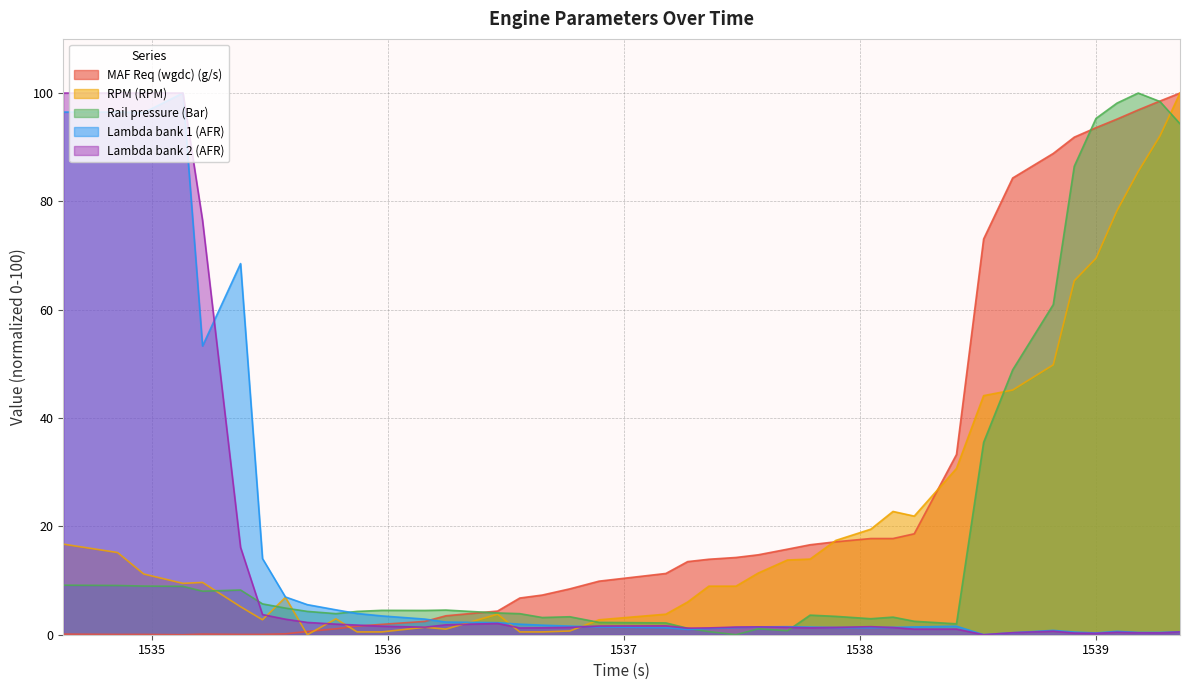

Reading left to right, list all the values displayed in this chart.

RPM (RPM): 16.7	15.2	11.2	9.5	9.7	5.2	2.8	6.9	0.0	2.9	0.5	0.5	1.4	1.0	3.8	0.5	0.5	0.7	2.8	3.8	6.0	9.0	9.0	11.4	13.8	14.0	17.4	19.5	22.8	21.9	30.7	44.1	45.2	49.8	65.3	69.5	78.3	85.5	92.1	100.0
Rail pressure (Bar): 9.1	9.1	9.0	8.9	8.0	8.3	5.7	4.9	4.3	3.9	4.3	4.5	4.5	4.6	4.0	3.9	3.2	3.3	2.3	2.2	1.2	0.6	0.0	1.1	0.7	3.6	3.4	3.0	3.2	2.5	2.0	35.5	48.9	60.9	86.5	95.3	98.1	100.0	98.4	94.3
MAF Req (wgdc) (g/s): 0.1	0.1	0.1	0.0	0.1	0.1	0.1	0.2	0.6	1.1	1.6	1.9	2.5	3.5	4.4	6.8	7.3	8.5	9.9	11.3	13.5	13.9	14.3	14.8	15.8	16.6	17.2	17.8	17.8	18.6	33.3	73.1	84.3	88.9	91.9	93.6	95.2	96.9	98.5	100.0
Lambda bank 1 (AFR): 96.5	96.5	96.4	100.0	53.3	68.5	14.1	7.0	5.6	4.6	3.9	3.5	2.9	2.3	2.2	1.9	1.8	1.6	1.4	1.3	1.0	1.2	1.3	1.4	1.5	1.4	1.3	1.3	1.4	1.4	1.6	0.0	0.4	0.8	0.5	0.3	0.6	0.4	0.4	0.5
Lambda bank 2 (AFR): 100.0	100.0	100.0	100.0	76.5	16.1	3.7	2.9	2.3	2.0	1.8	1.6	1.4	1.8	2.1	1.2	1.3	1.4	1.6	1.6	1.2	1.3	1.4	1.5	1.4	1.3	1.4	1.5	1.3	1.0	1.0	0.0	0.4	0.7	0.3	0.3	0.5	0.4	0.3	0.5